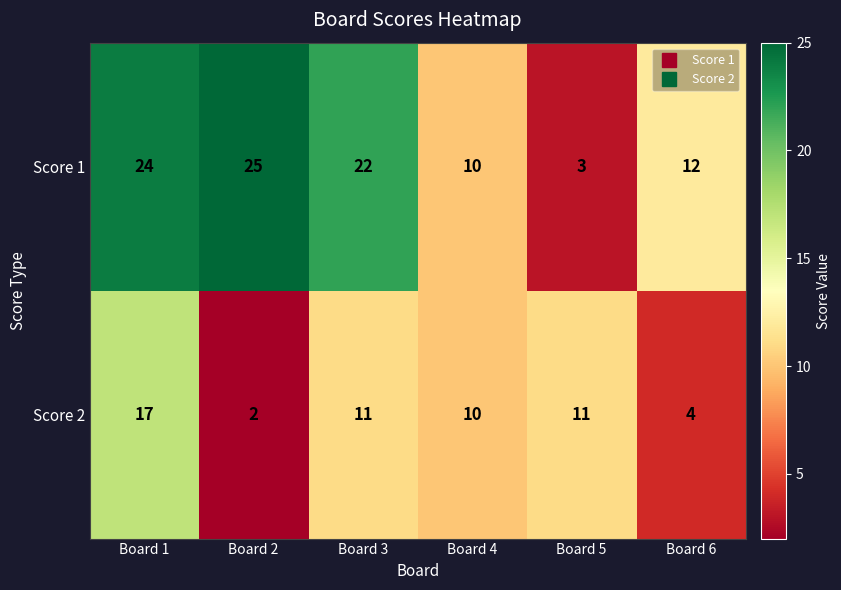

The value of Score 1 at Board 3 is 11. True or false?

False